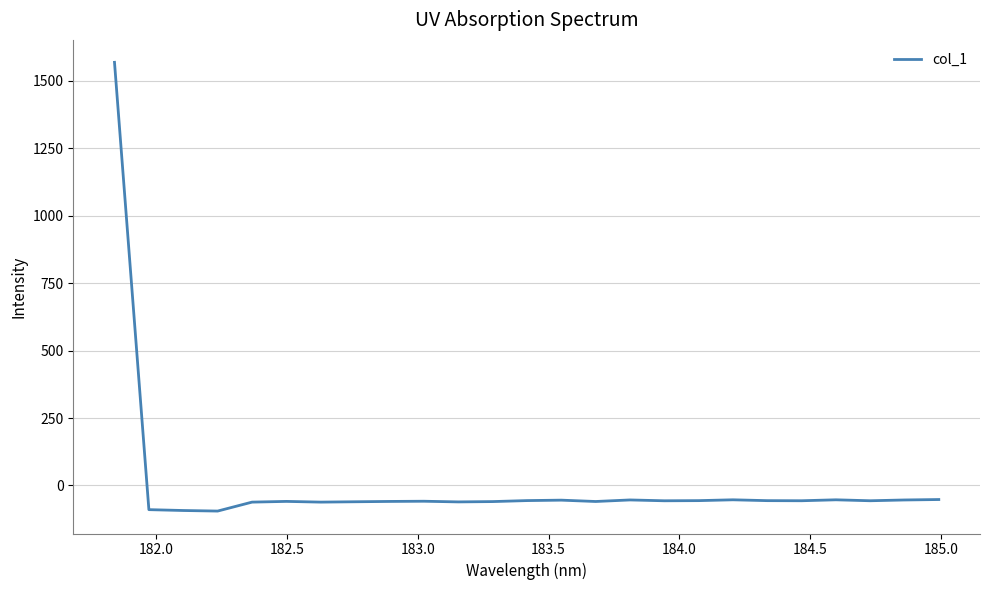

What is the maximum value shown in the chart?

1568.8